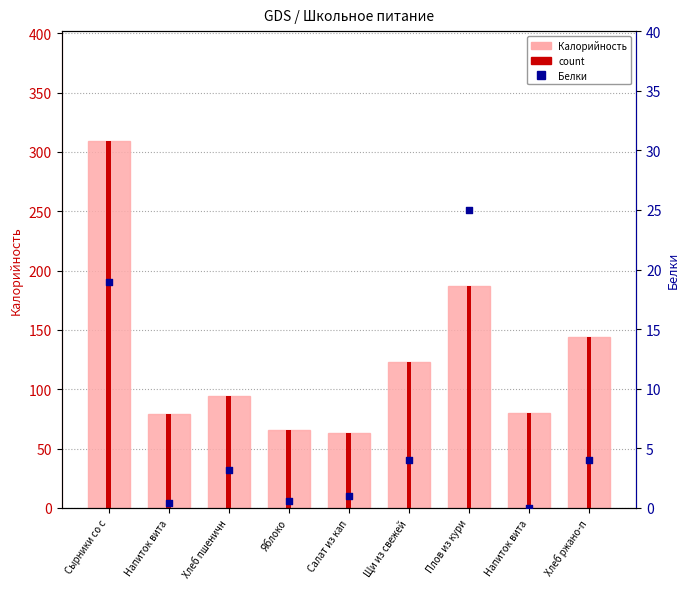

Is the value of Белки at Хлеб пшеничн greater than the value of Калорийность at Напиток вита?

No